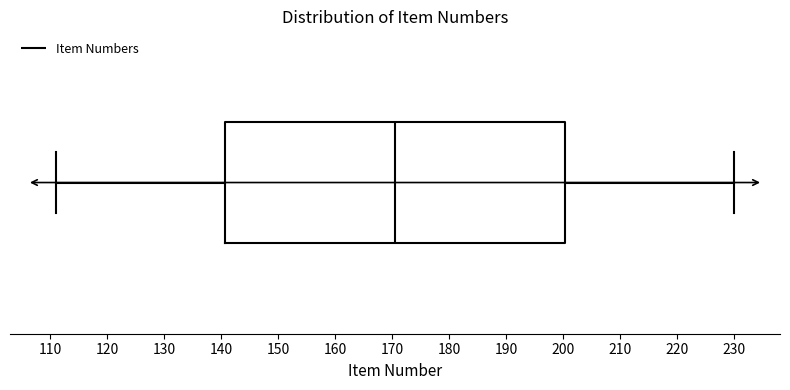

Transcribe this box plot: give where the median line is, the range the box spans, and where the two whiskers end, as read against the x-axis. The values are not printed on the chart, so give them approximately, as read against the axis.

median 171, box 141 to 200, whiskers 111 to 230